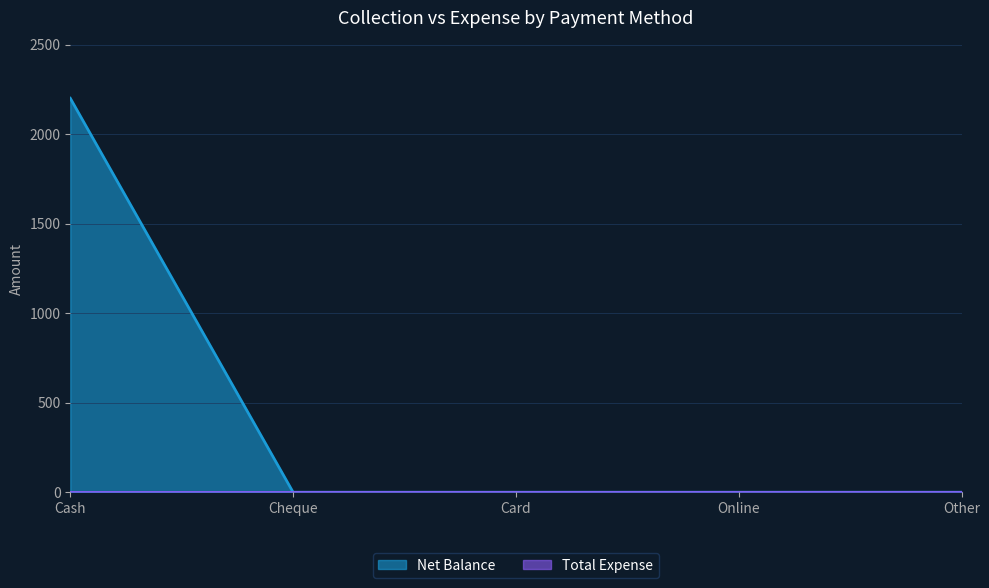

Reading left to right, what are all the values shown in this chart?

2200	0	0	0	0